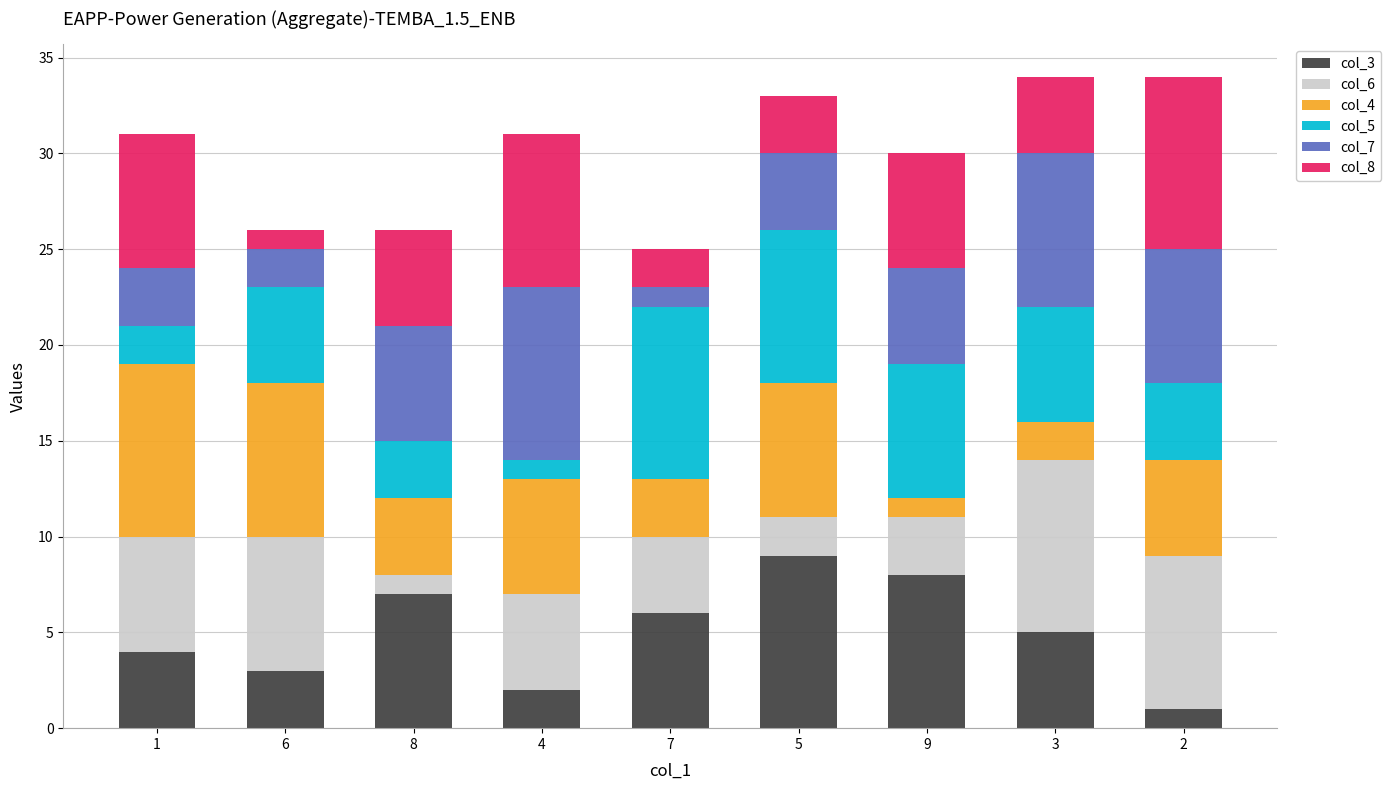

Rank the series at 6 from highest to lowest value.

col_4, col_6, col_5, col_3, col_7, col_8